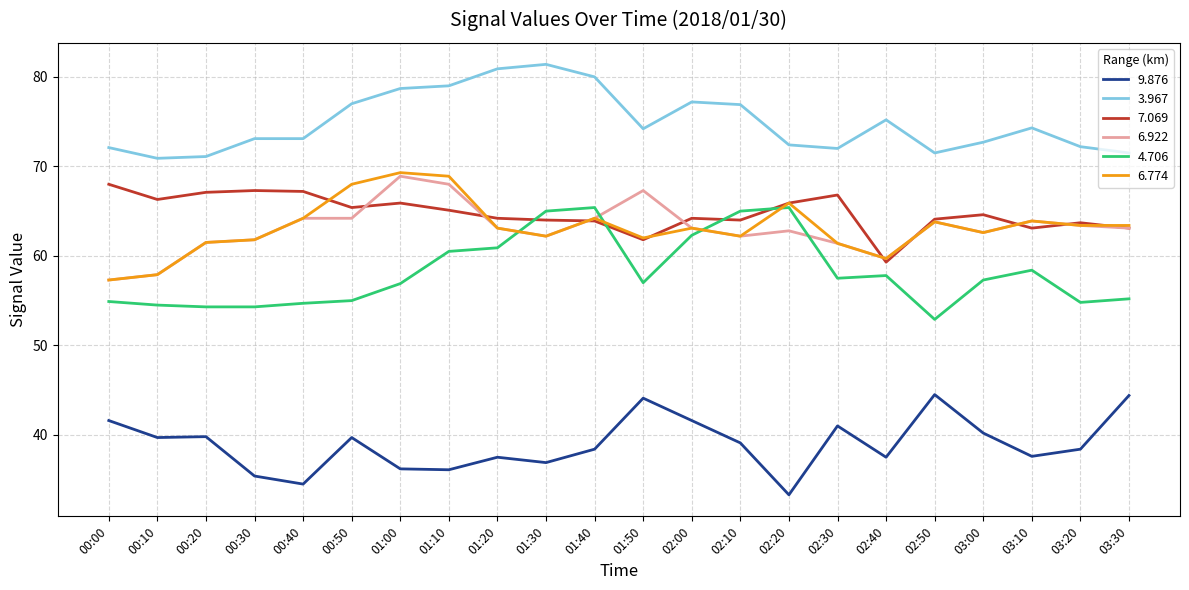

At which category does the chart reach its peak across all series?

01:30